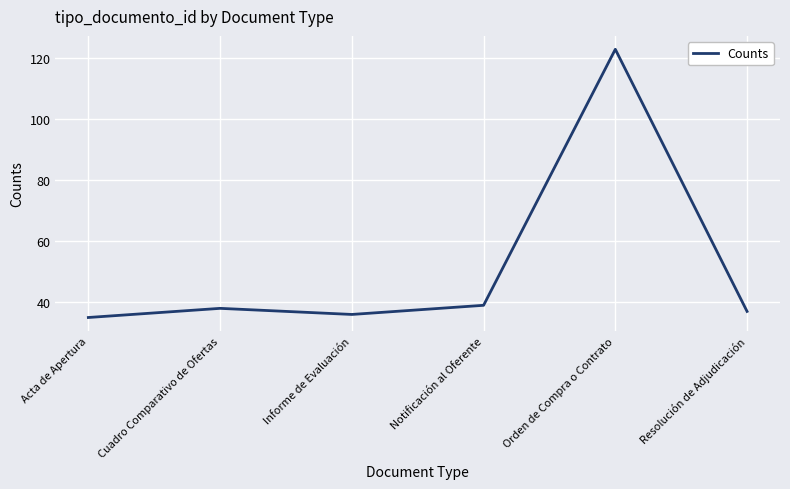

Does the chart have visible grid lines?

Yes